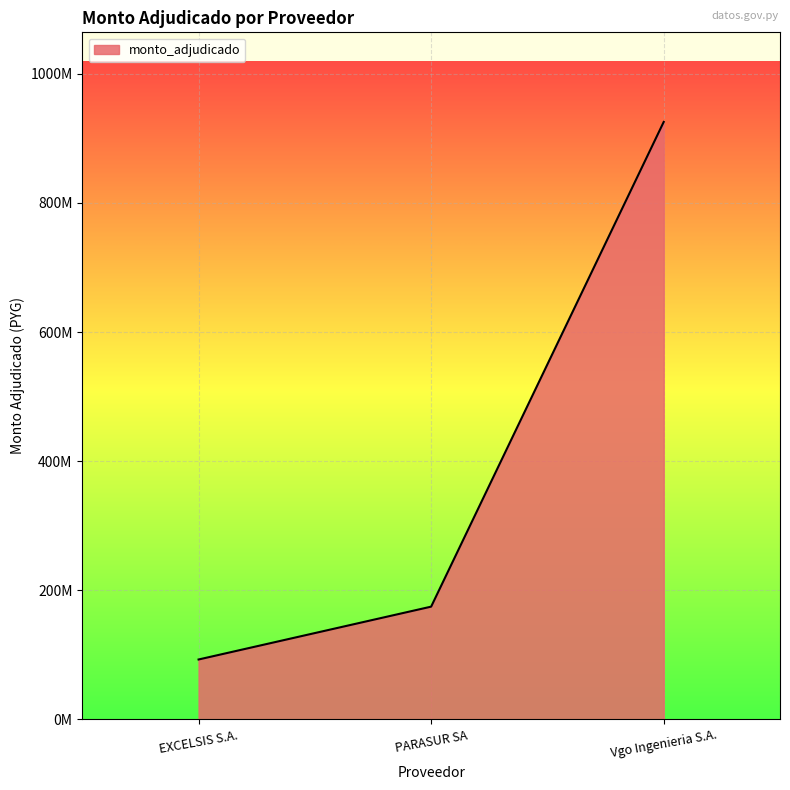

True or false: the data shows 310119590 at Vgo Ingenieria S.A..

False